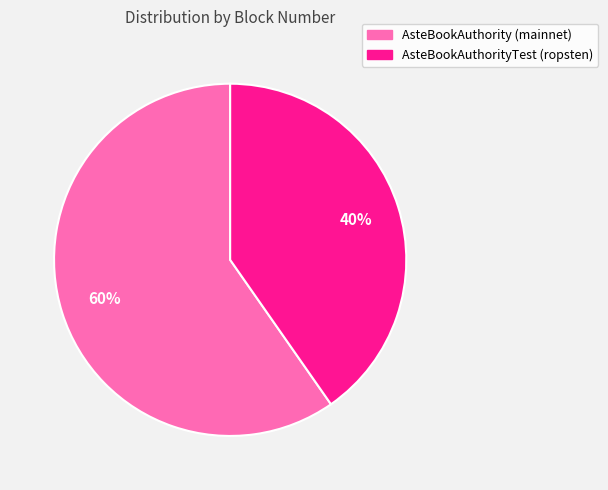

Which has a higher value, AsteBookAuthorityTest (ropsten) or AsteBookAuthority (mainnet)?

AsteBookAuthority (mainnet)